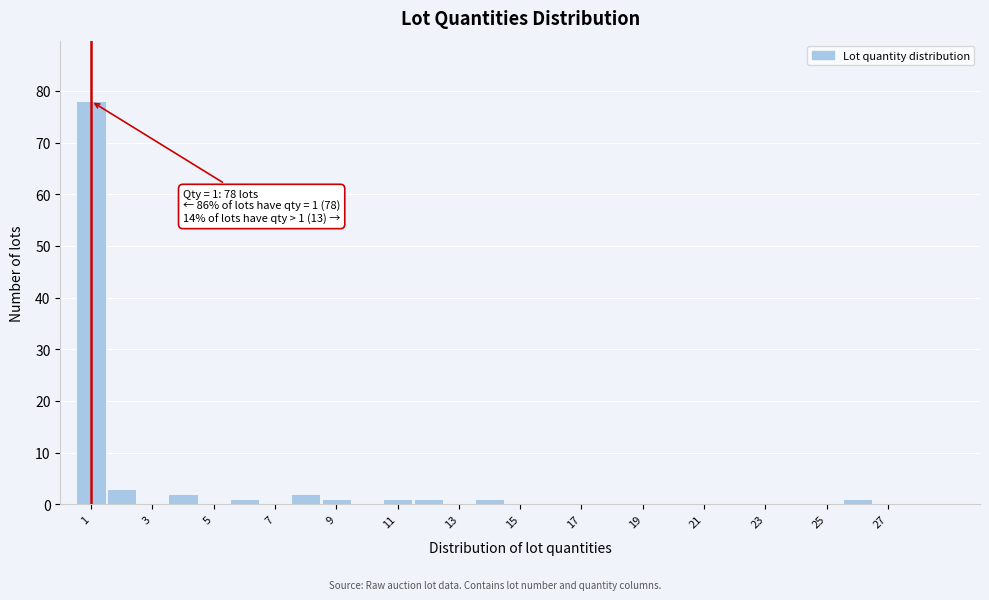

Over which range of the x-axis is the bar tallest?

0.5 to 1.5